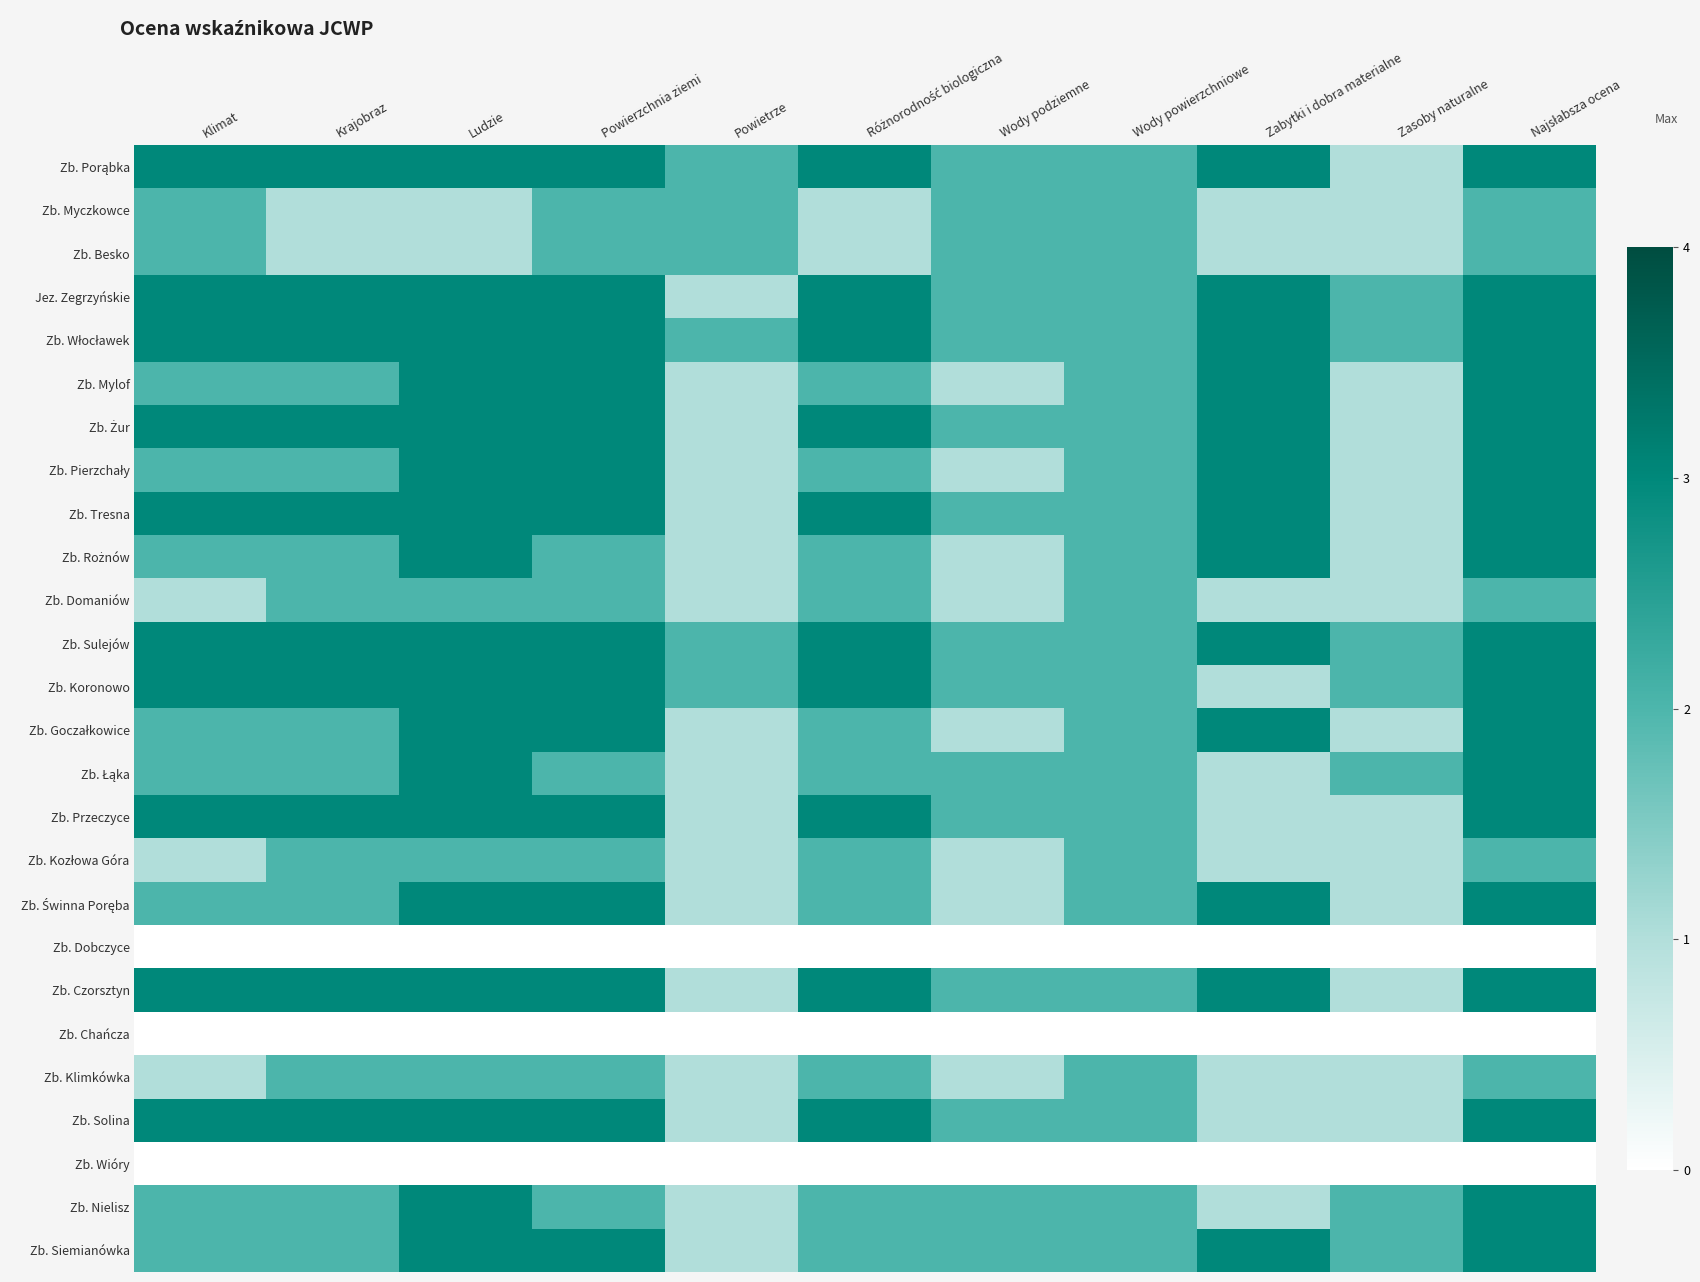

How many categories are shown in the chart?

11